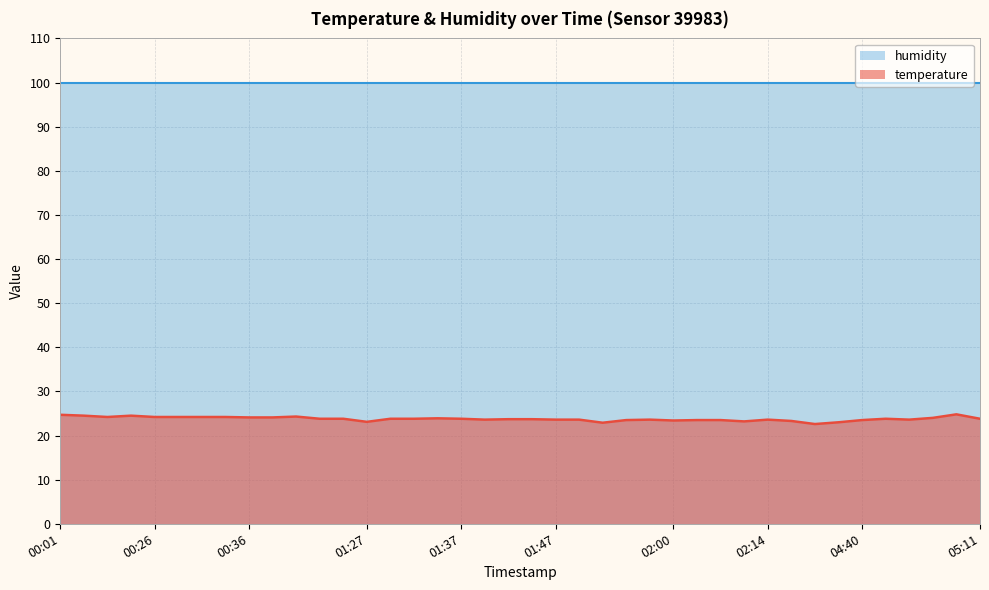

How many points are higher than both their immediate neighbors (excluding endpoints)?

7